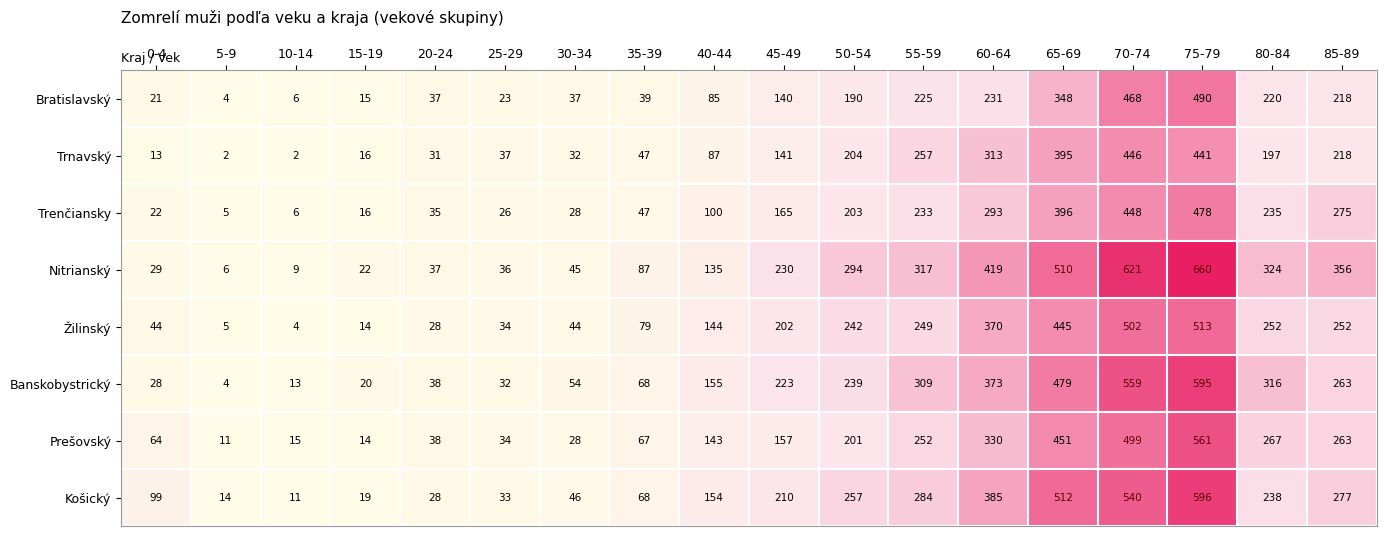

What is the difference between the highest and lowest values at 25-29?

14